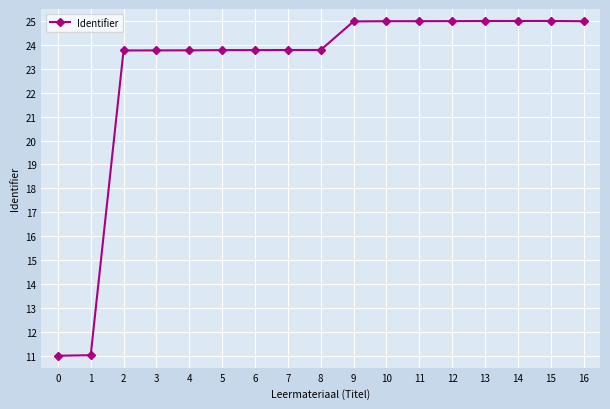

Reading left to right, transcribe all the data shown in this chart.

11.0	11.0	23.8	23.8	23.8	23.8	23.8	23.8	23.8	25.0	25.0	25.0	25.0	25.0	25.0	25.0	25.0